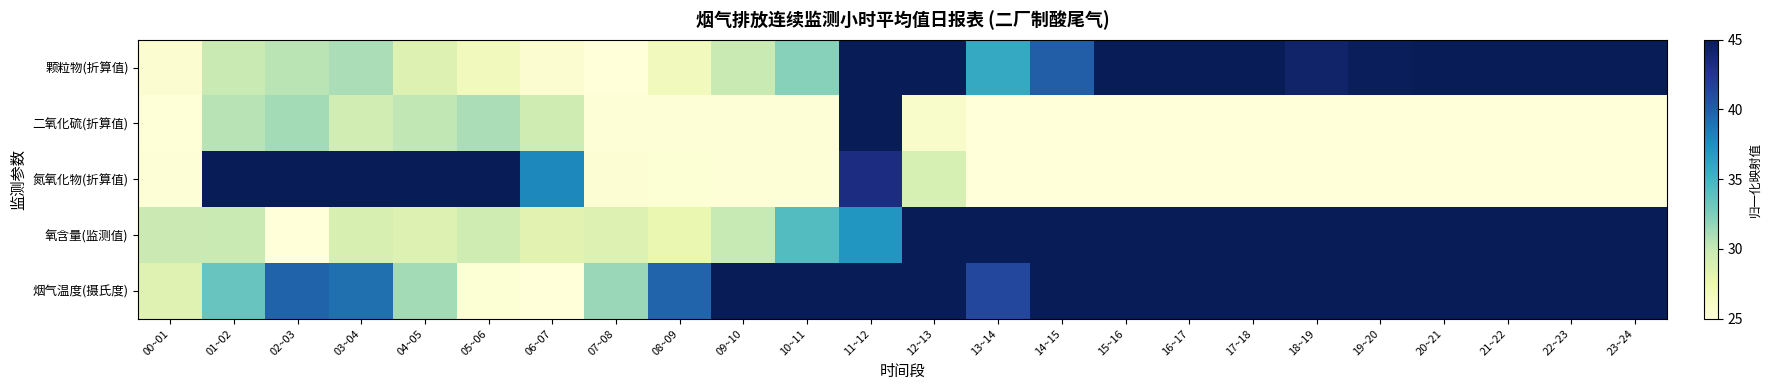

What is the minimum value shown in the chart?

25.0